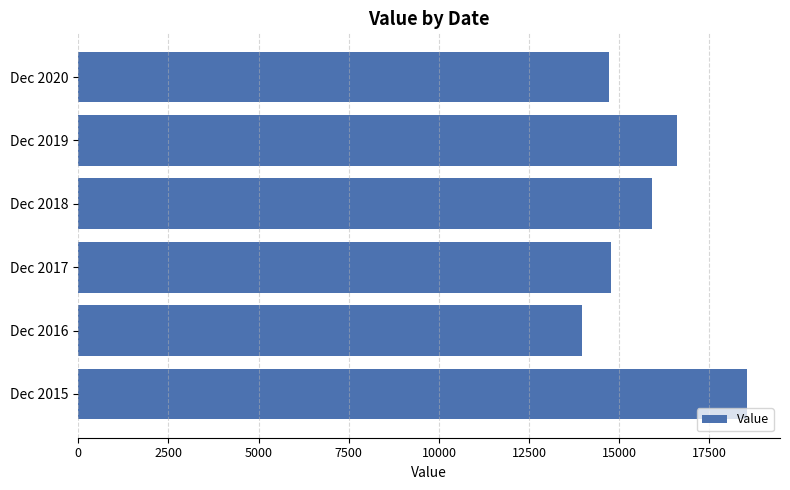

Is it true that the value at Dec 2020 is 14726?

True